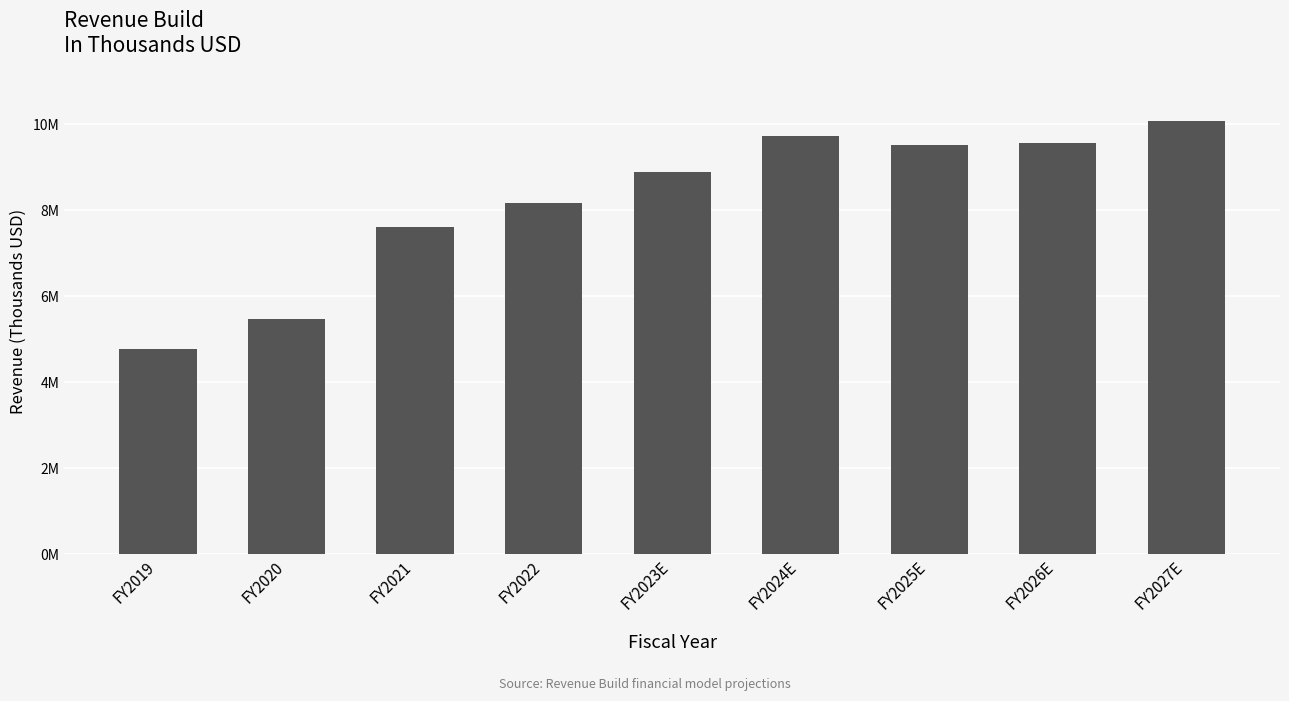

Are the bars horizontal?

No